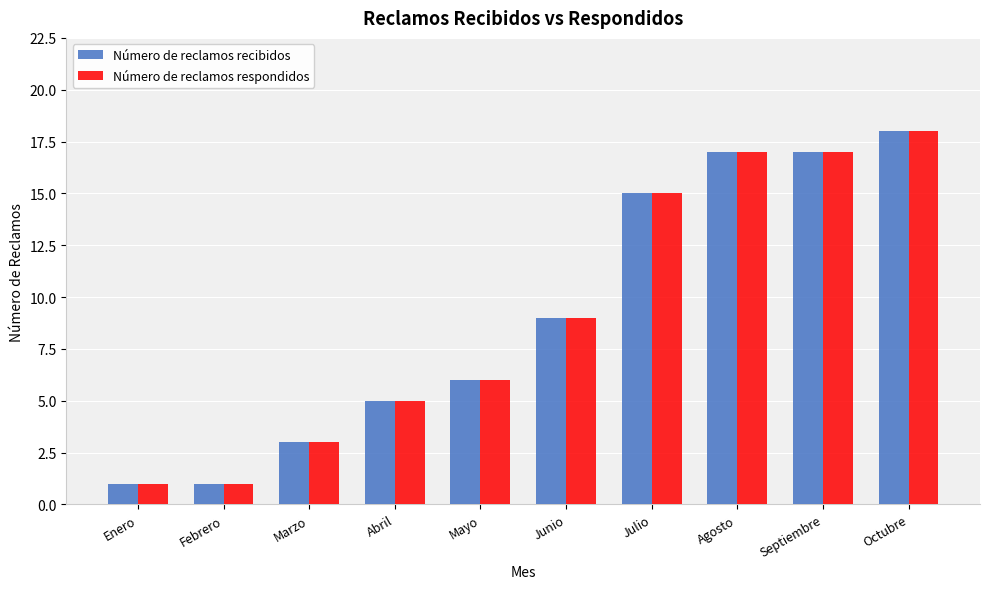

What position from the left is Enero?

1